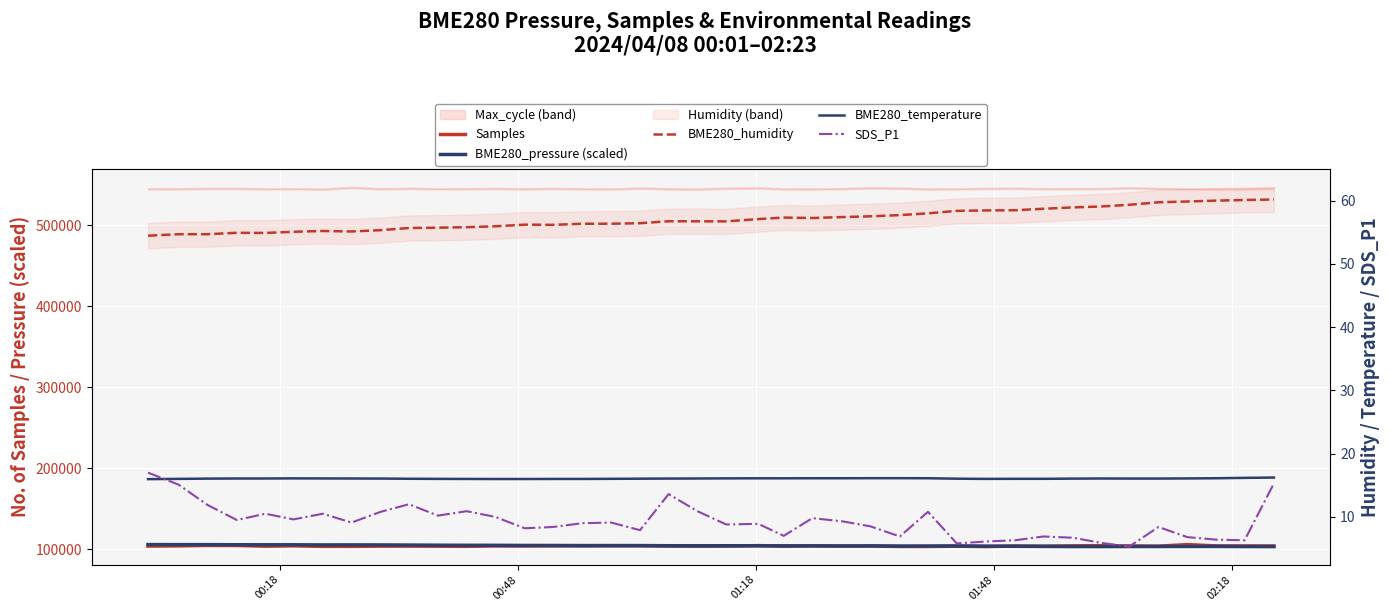

True or false: BME280_pressure (scaled) and BME280_humidity intersect in this chart.

False